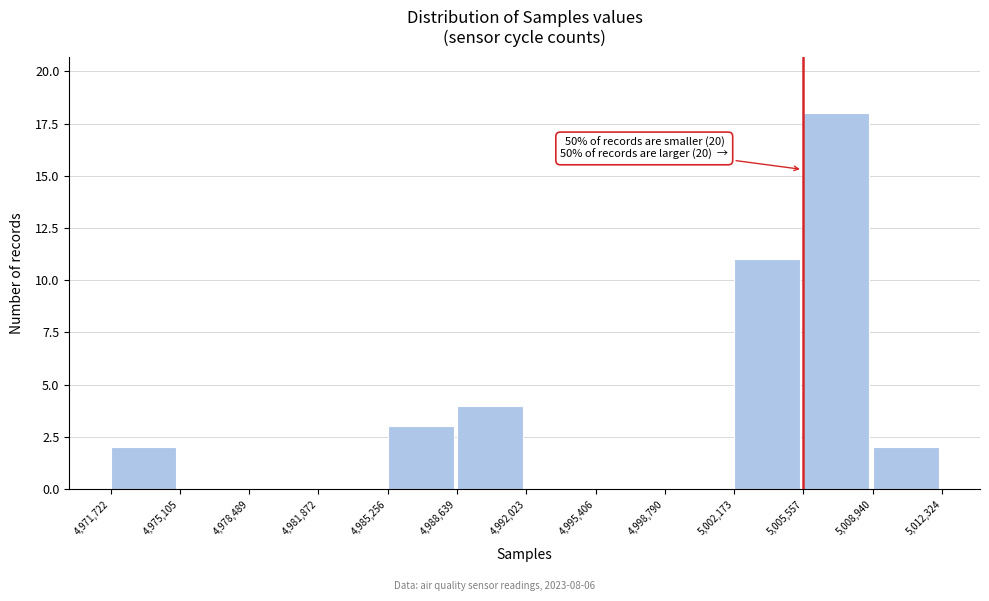

Which range on the x-axis has the tallest bar?

5,005,557 to 5,008,940